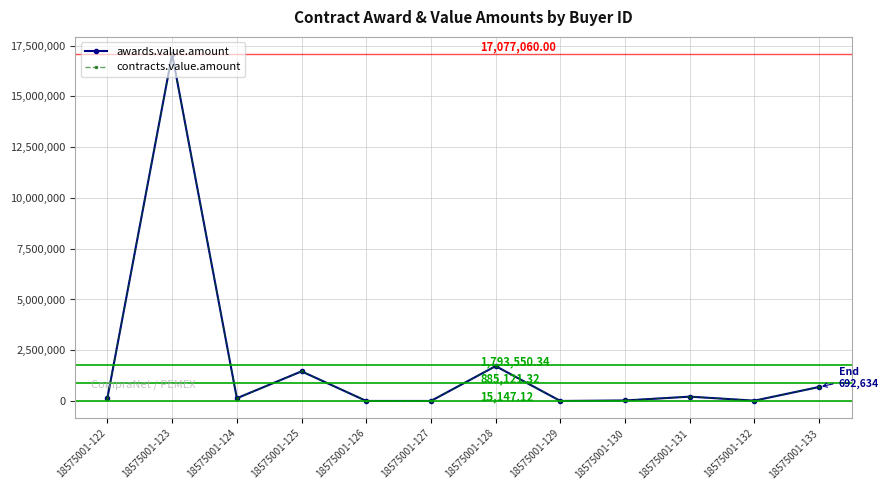

Reading left to right, extract all data points from this chart.

awards.value.amount: 18575001-122=158400.0	18575001-123=17077060.0	18575001-124=137775.0	18575001-125=1462584.0	18575001-126=3657.5	18575001-127=3657.5	18575001-128=1720400.0	18575001-129=3657.5	18575001-130=27680.0	18575001-131=216121.8	18575001-132=18977.0	18575001-133=692633.8
contracts.value.amount: 18575001-122=158400.0	18575001-123=17077060.0	18575001-124=137775.0	18575001-125=1462584.0	18575001-126=3657.5	18575001-127=3657.5	18575001-128=1720400.0	18575001-129=3657.5	18575001-130=27680.0	18575001-131=216121.8	18575001-132=18977.0	18575001-133=692633.8